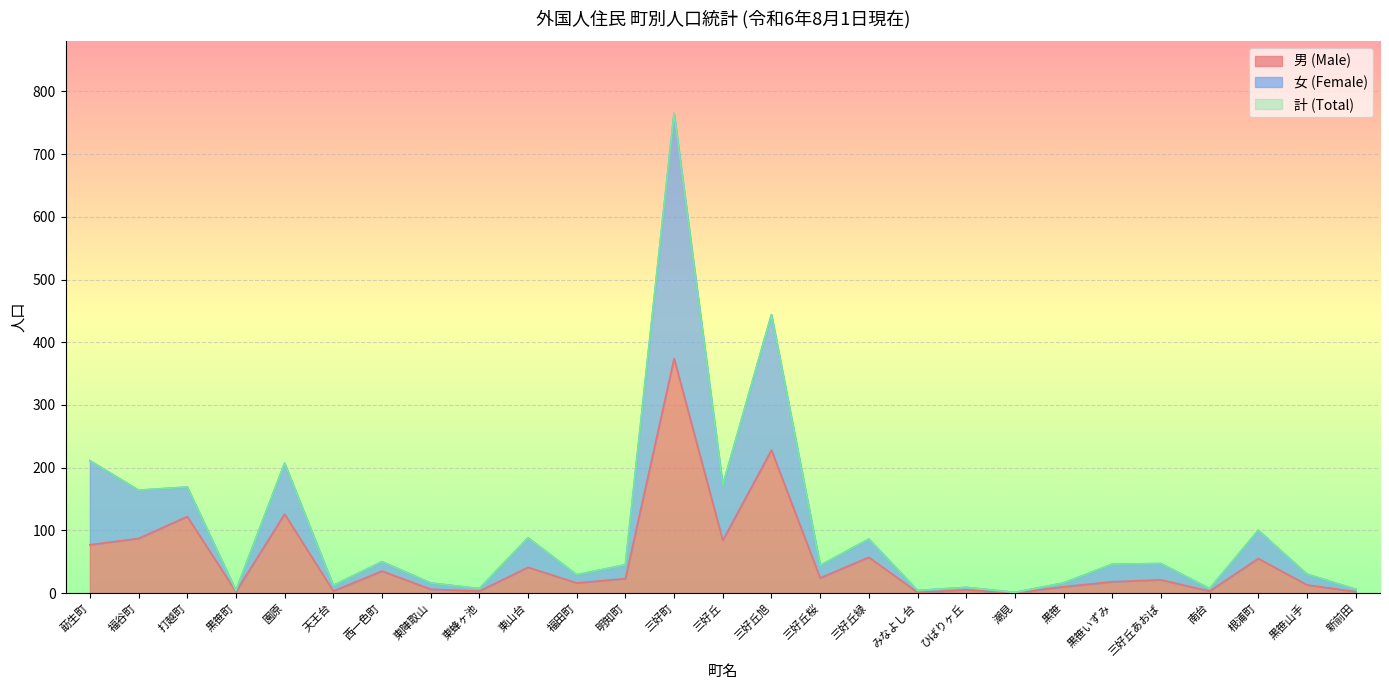

How many interior local valleys does the 女 (Female) series have?

10